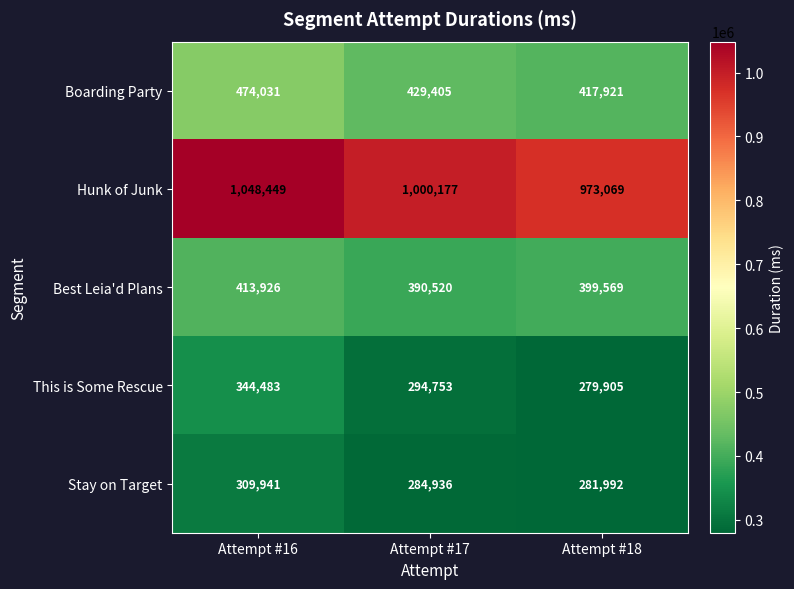

What is the greatest value displayed?

1048449